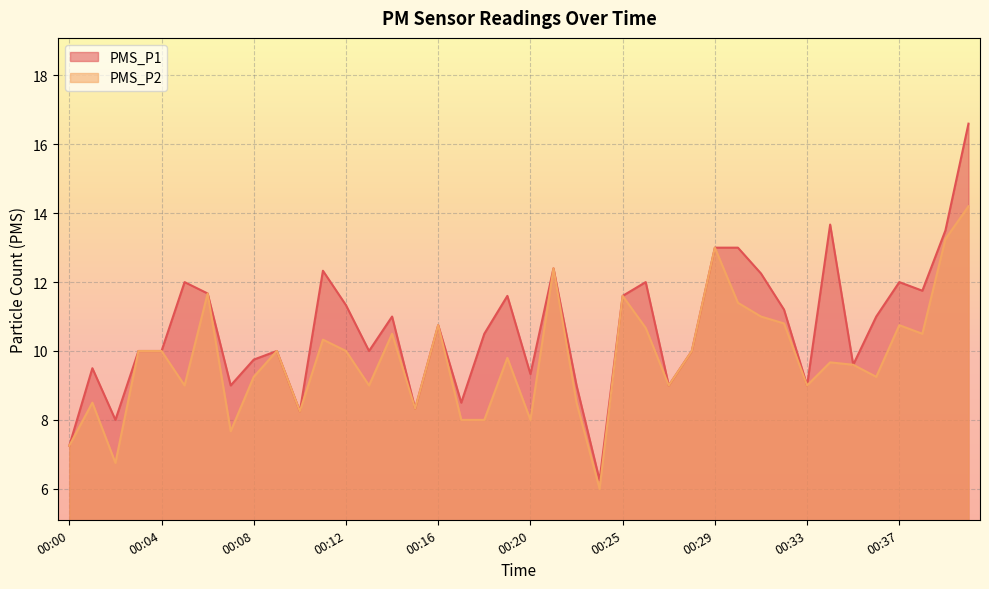

True or false: PMS_P1 has more than 0 interior local peaks.

True